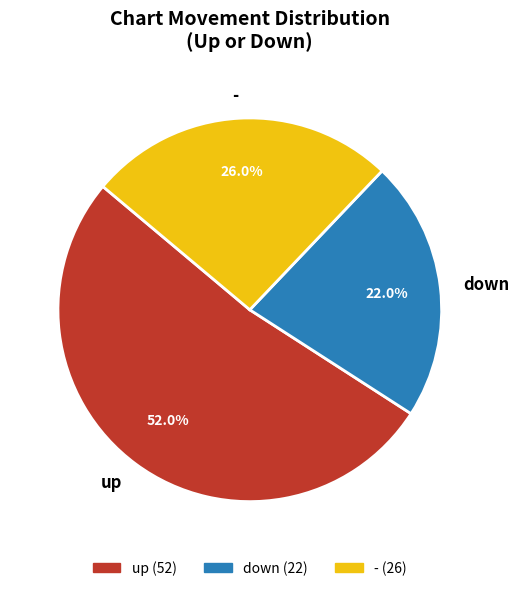

Is there any slice that represents more than half of the pie?

Yes